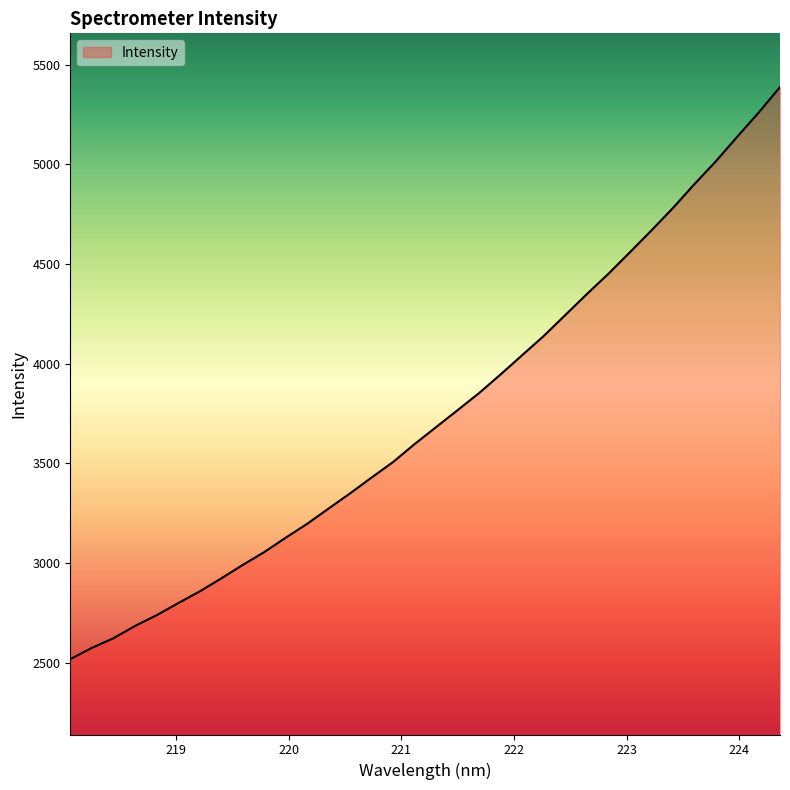

What is the greatest value displayed?

5387.2